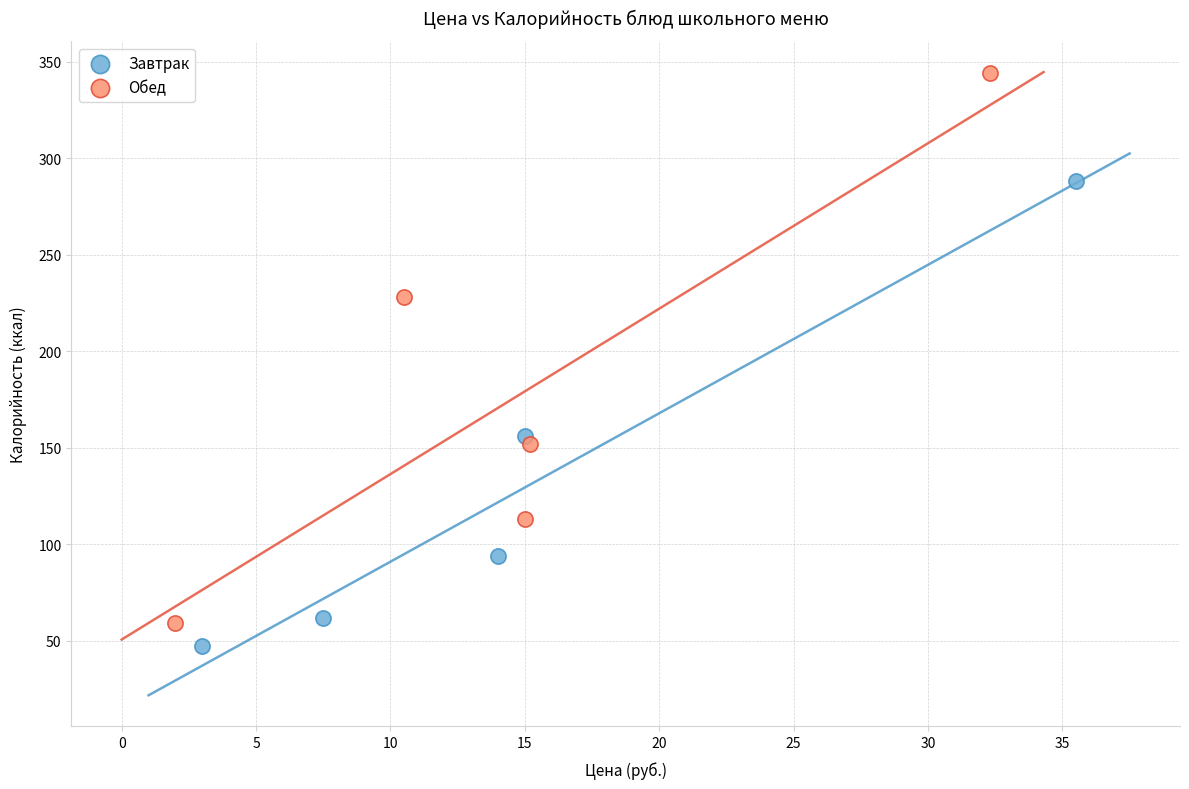

Which series has the largest Y range (max minus min)?

Обед